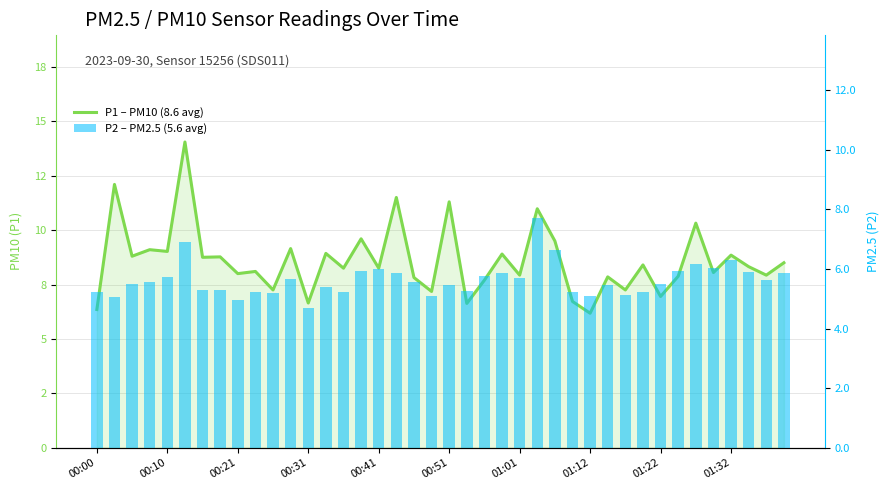

Where is P2 – PM2.5 (5.6 avg) nearest to the value 6?

00:41